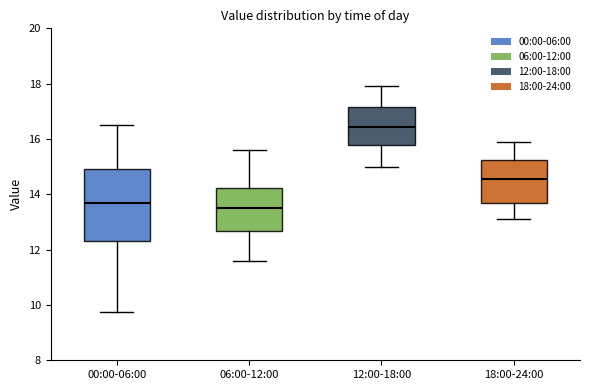

Which box's median line is the highest?

12:00-18:00